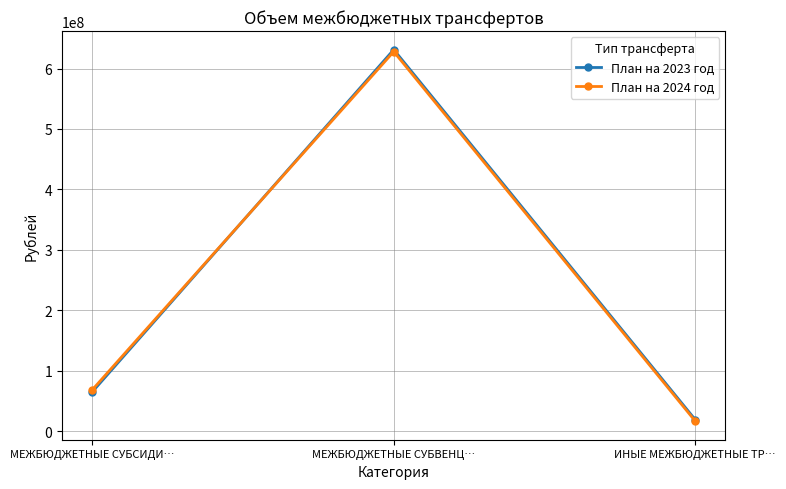

Is the value of План на 2023 год at МЕЖБЮДЖЕТНЫЕ СУБСИДИ… greater than the value of План на 2024 год at ИНЫЕ МЕЖБЮДЖЕТНЫЕ ТР…?

Yes